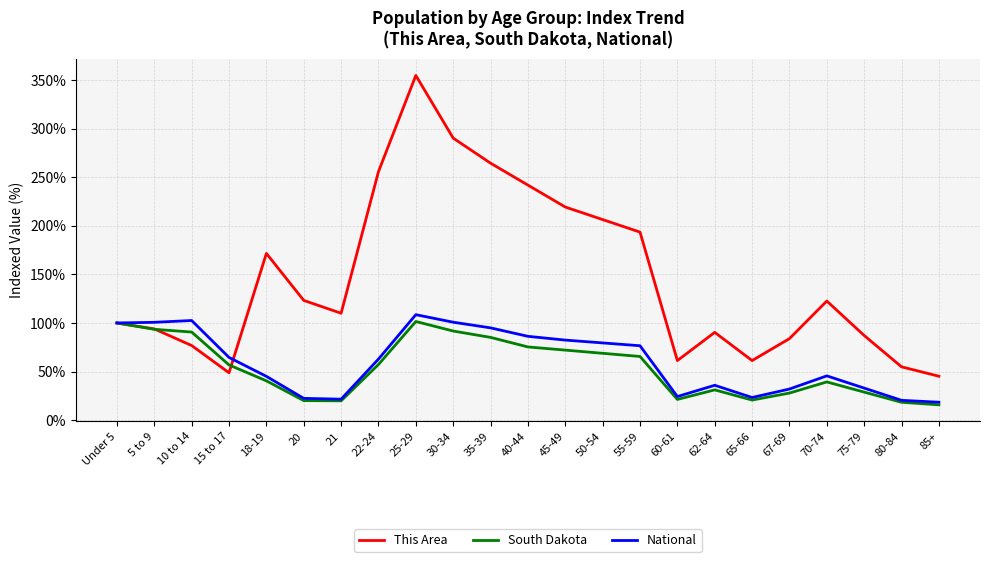

At how many categories does at least one series exceed 185?

8